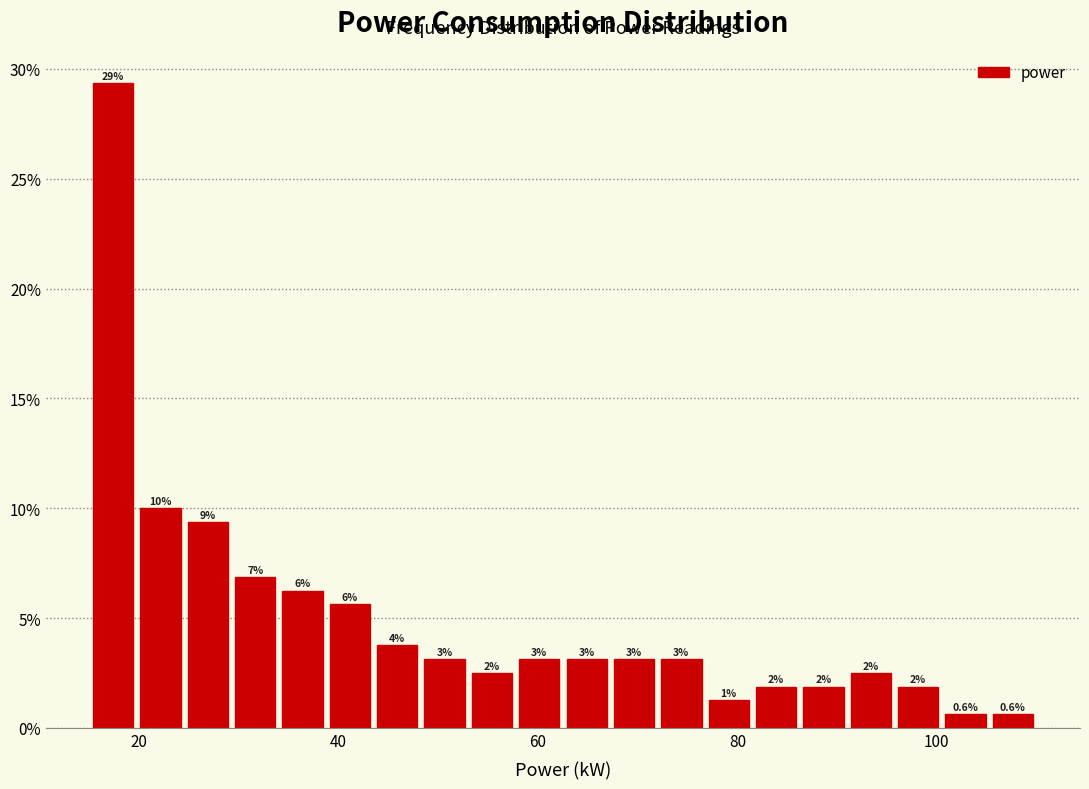

Read against the x-axis, roughly where is the centre of the tallest bar?

18